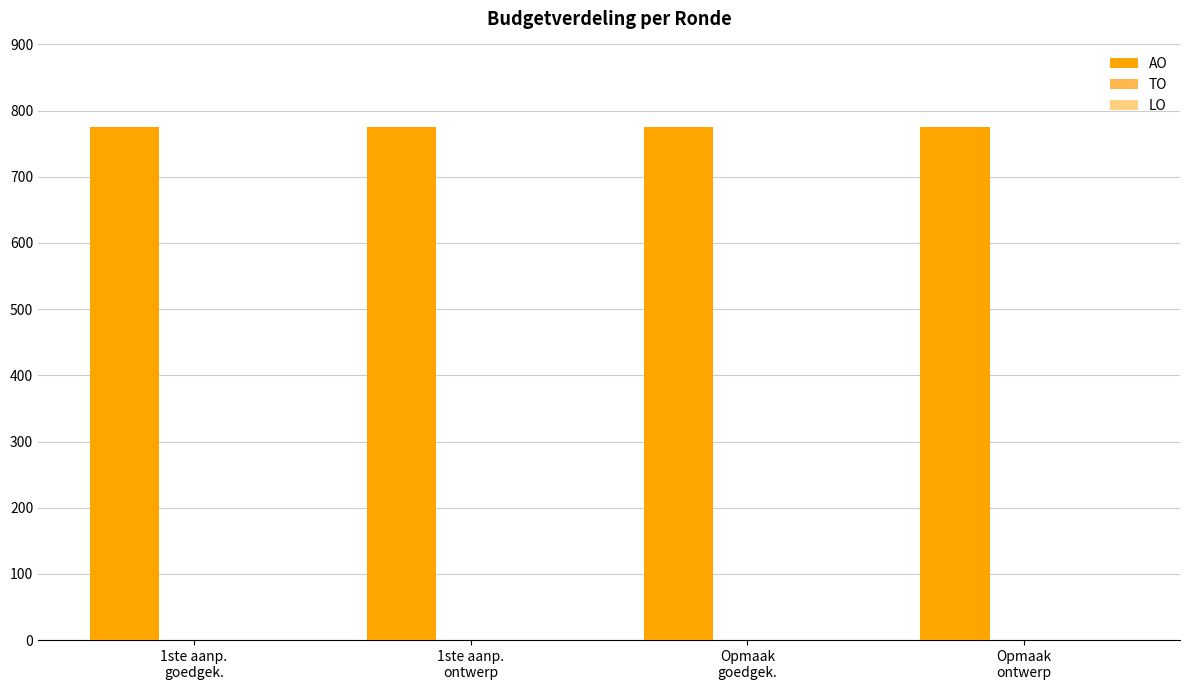

At 1ste aanp.
goedgek., list the series in order from largest to smallest.

AO, TO, LO